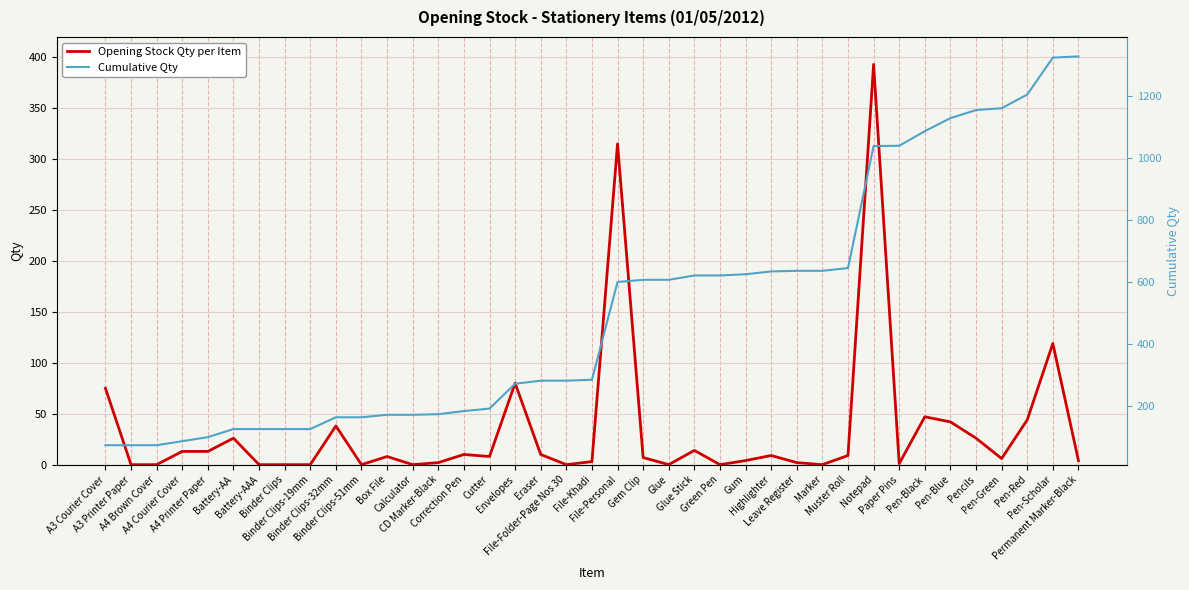

At which label is Opening Stock Qty per Item closest to 196?

Pen-Scholar